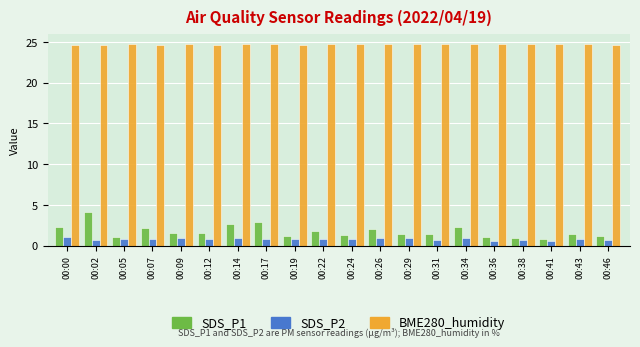

What are all the series names shown in the legend?

SDS_P1, SDS_P2, BME280_humidity